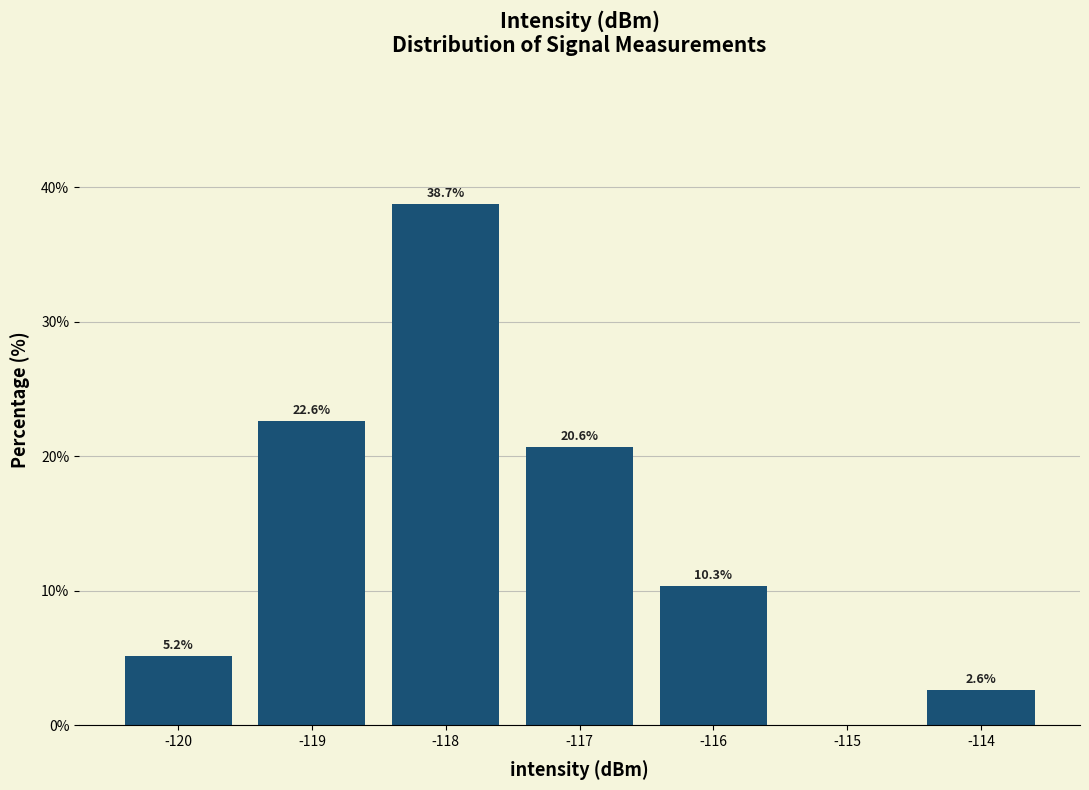

Reading right to left, transcribe all the data shown in this chart.

-114=2.6	-115=0.0	-116=10.3	-117=20.6	-118=38.7	-119=22.6	-120=5.2